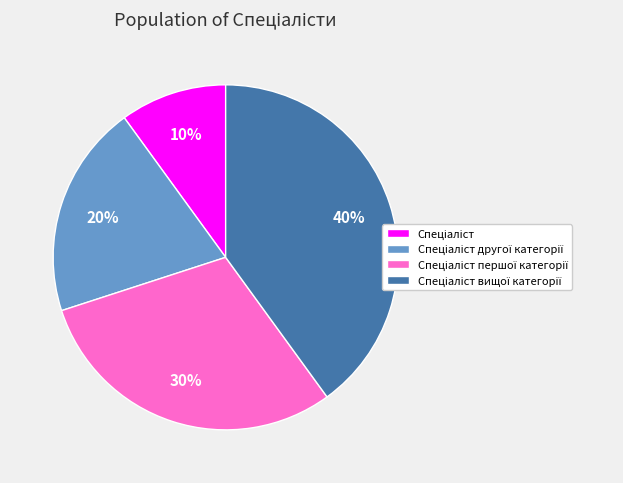

Is there a majority slice in this chart?

No